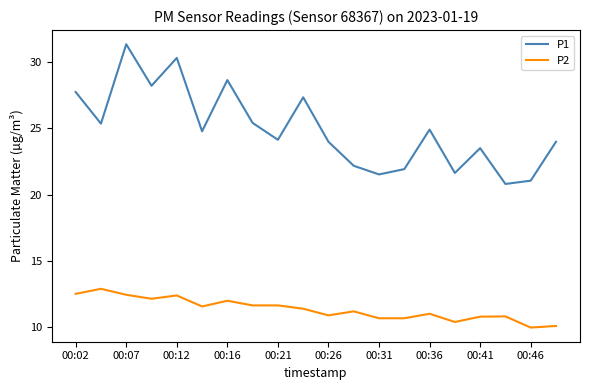

Which series has the largest range (max minus min)?

P1